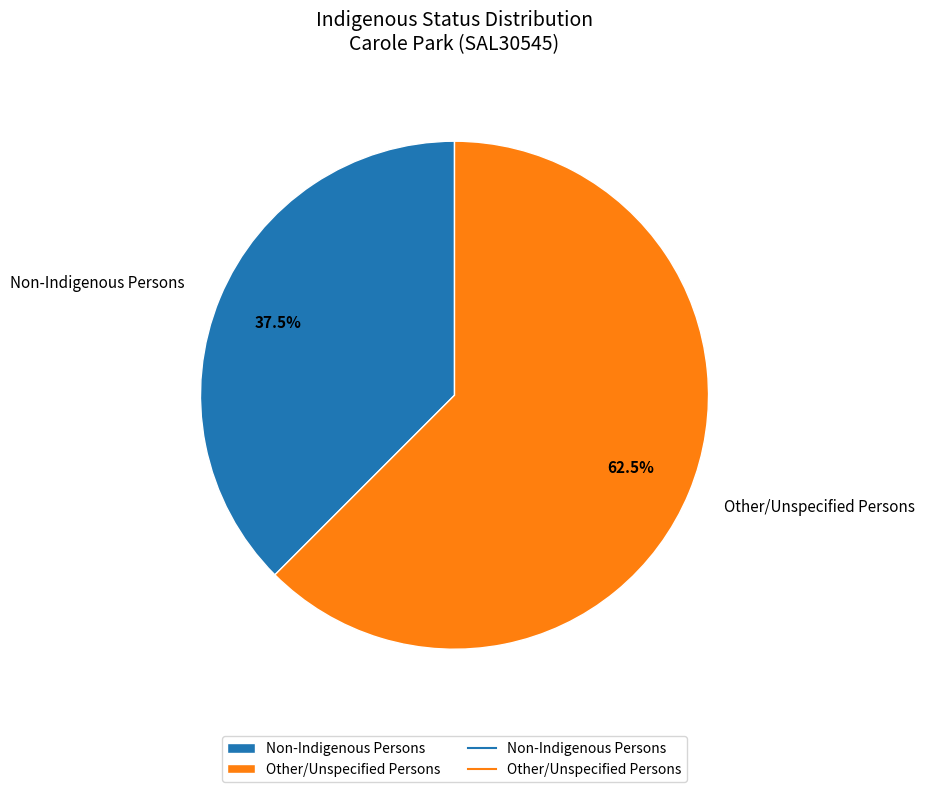

Count the number of slices in the pie.

2